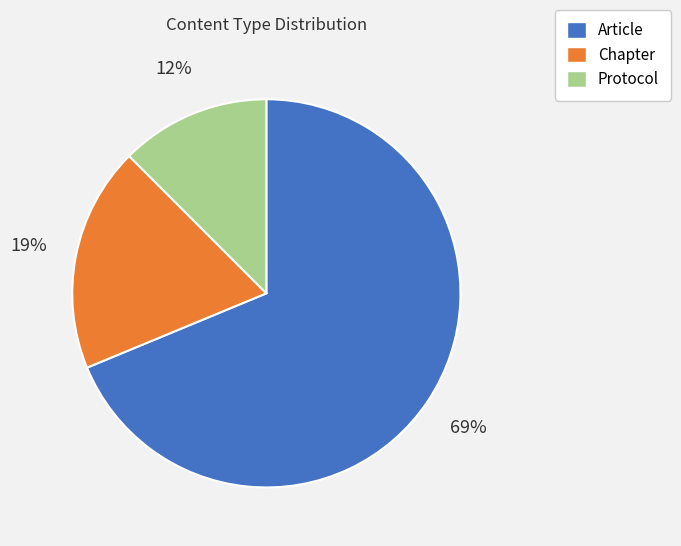

Rank the categories by value from lowest to highest.

Protocol, Chapter, Article